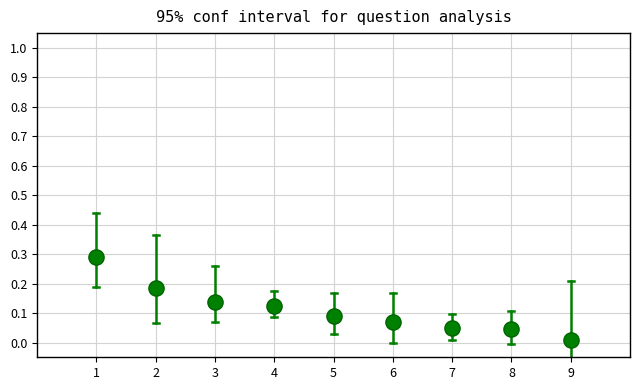

What is the average X value?

5.0